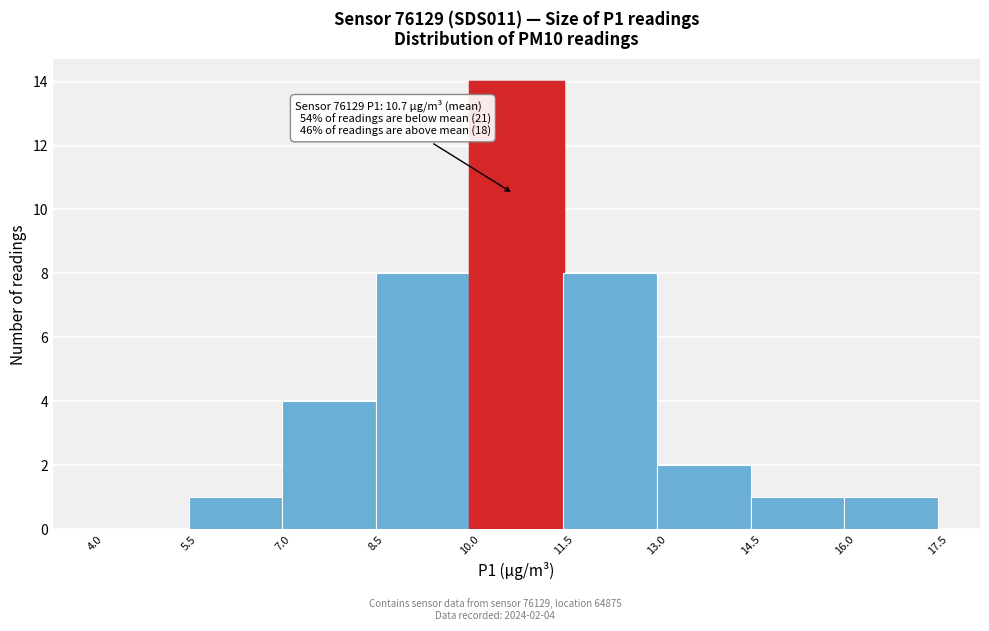

Which range on the x-axis has the tallest bar?

10.0 to 11.5